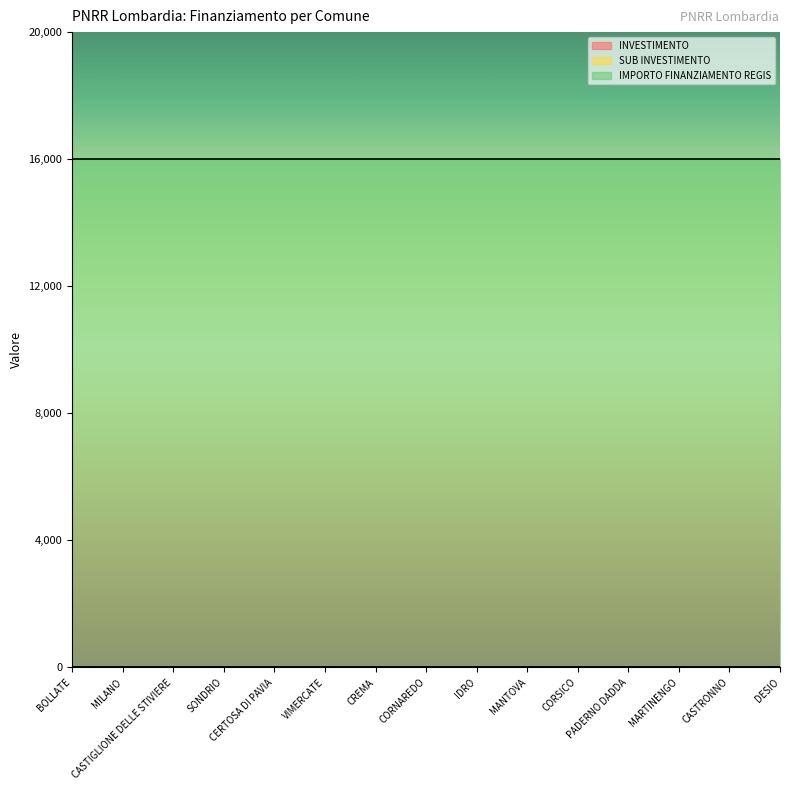

True or false: SUB INVESTIMENTO and INVESTIMENTO intersect in this chart.

False